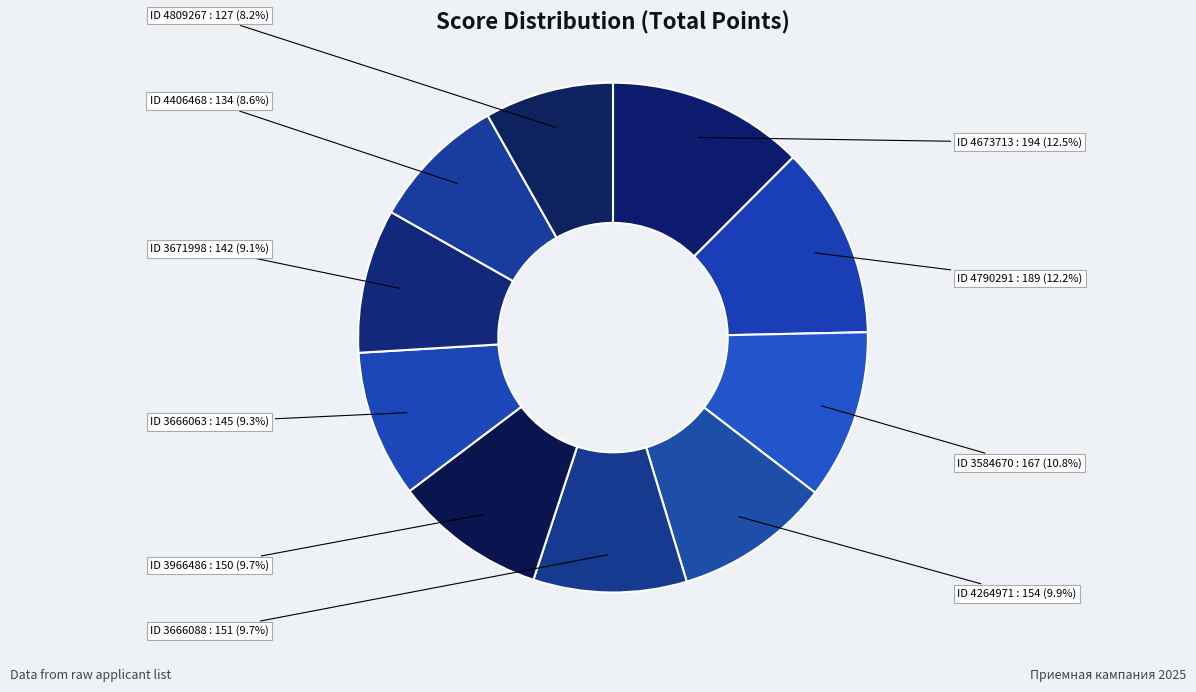

What is the ratio of the value at ID 4673713 : 194 to the value at ID 4809267 : 127?

1.5